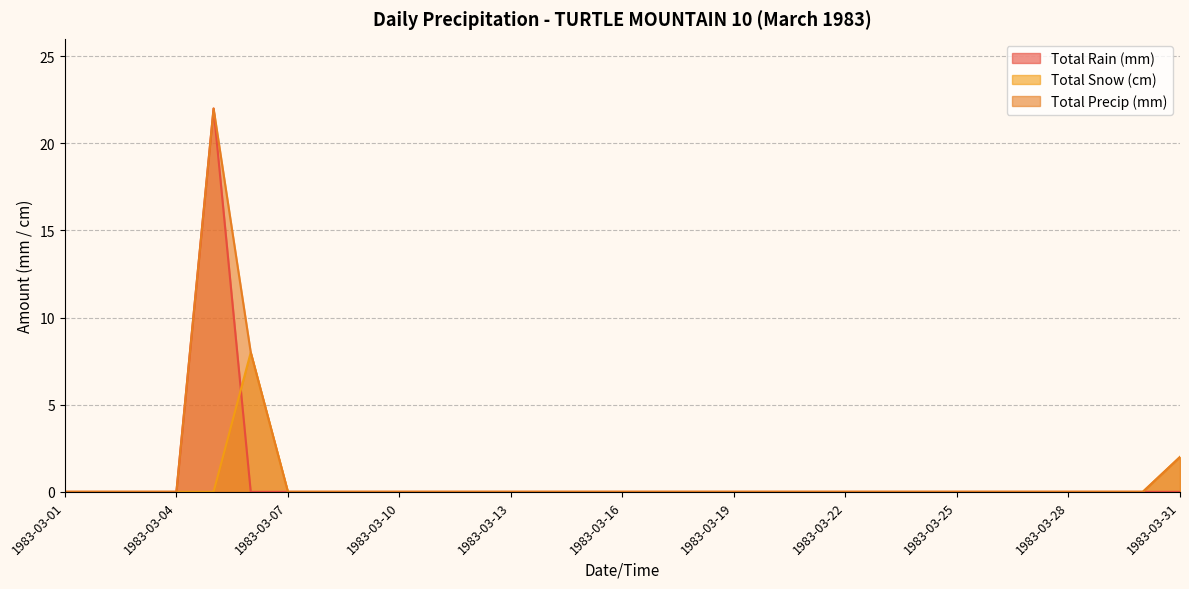

True or false: Total Precip (mm) and Total Snow (cm) intersect in this chart.

False